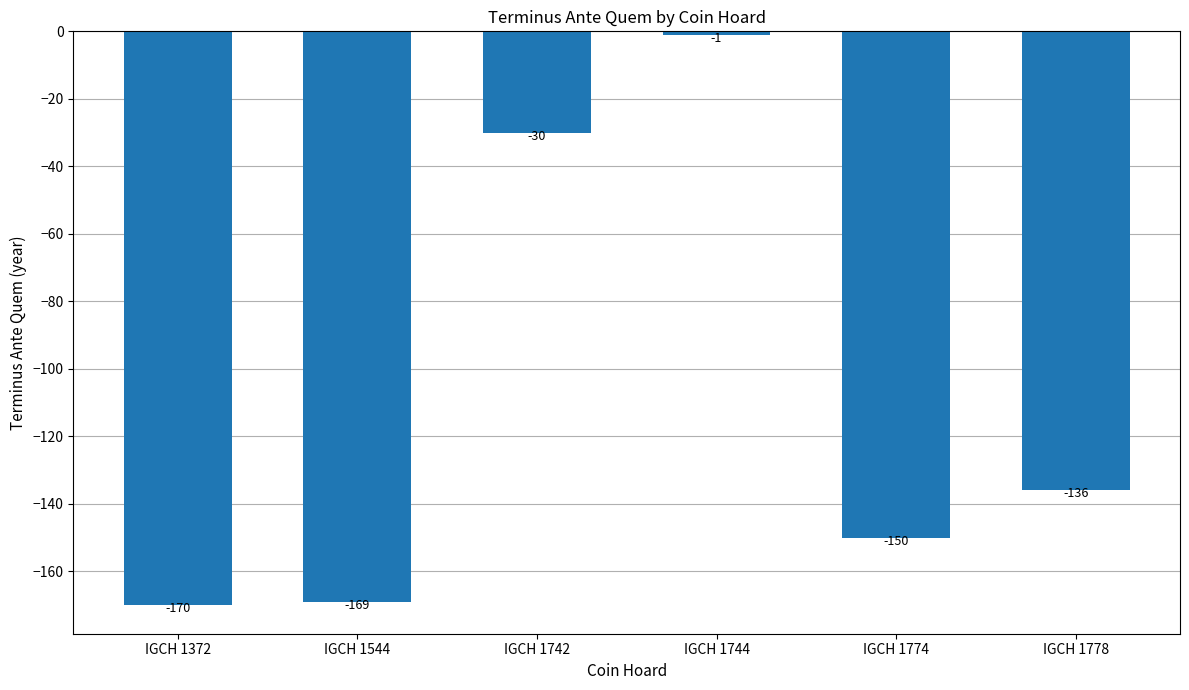

Which has a higher value, IGCH 1774 or IGCH 1744?

IGCH 1744